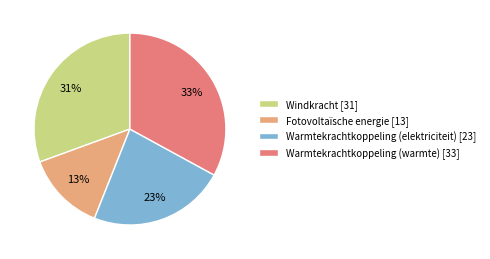

How many segments does this pie chart have?

4